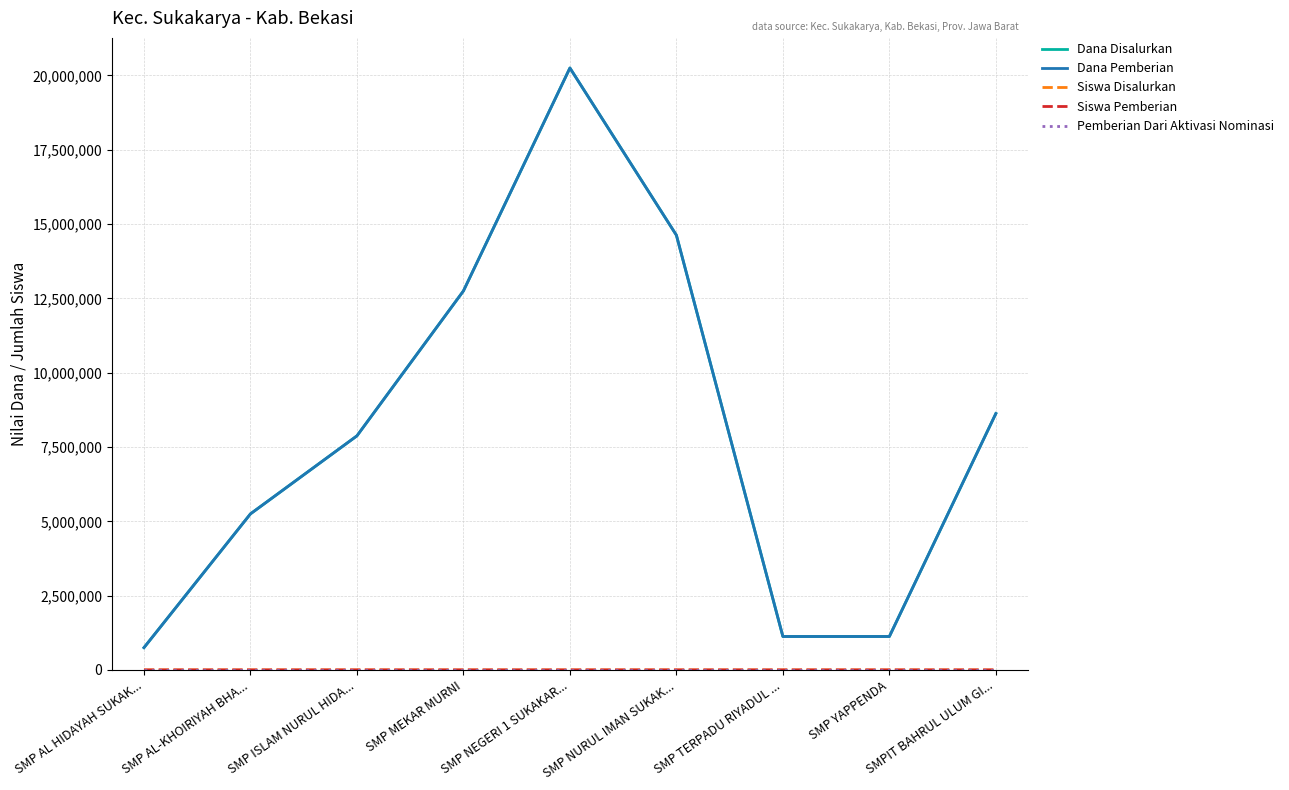

True or false: Dana Pemberian and Pemberian Dari Aktivasi Nominasi cross at least once.

False